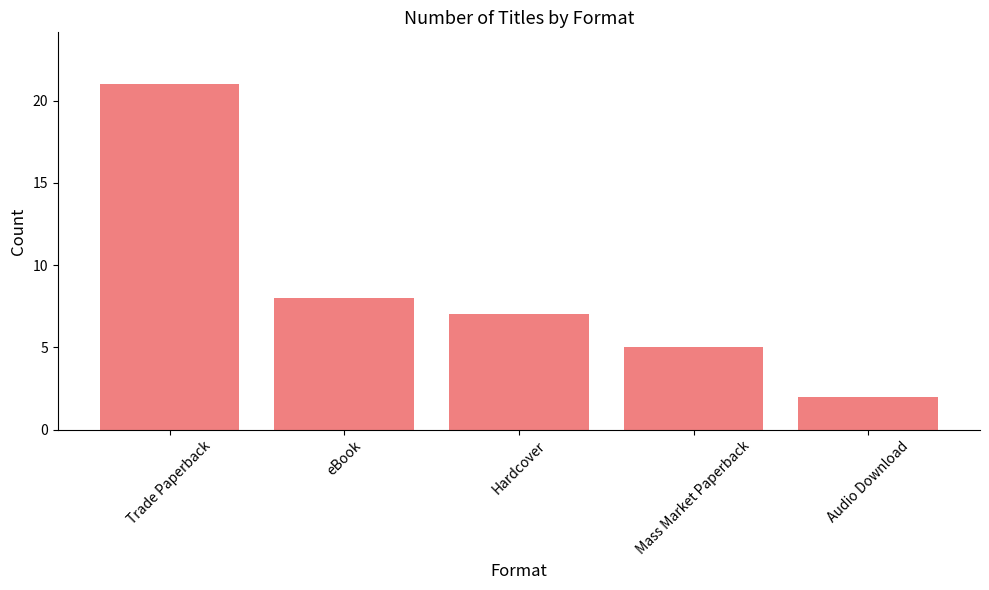

How many data points are less than 7?

2